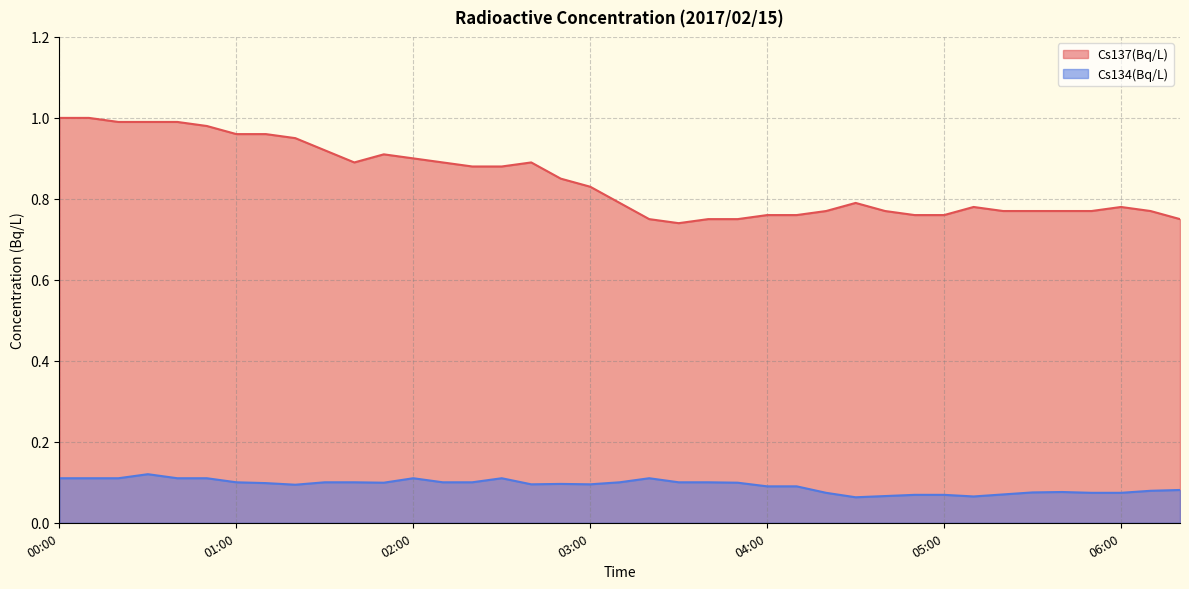

What is the difference between the maximum and minimum values in the Cs134(Bq/L) series?

0.1